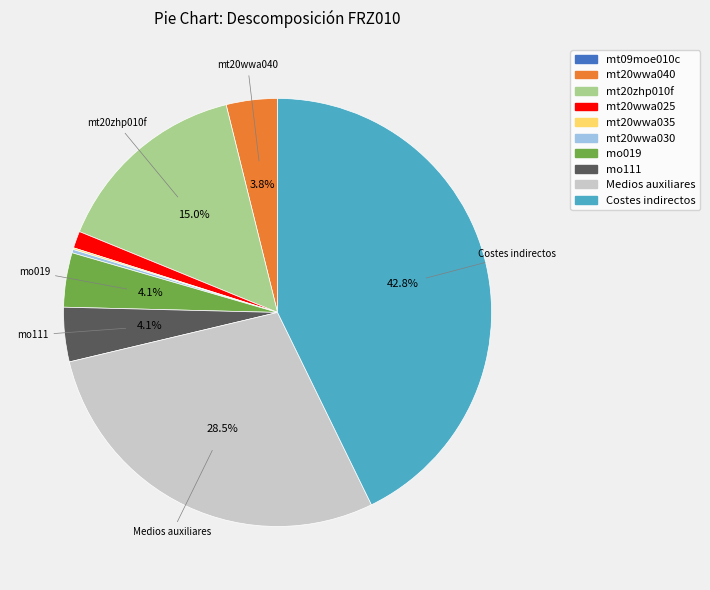

To the nearest percent, what portion does mt20zhp010f represent?

15%